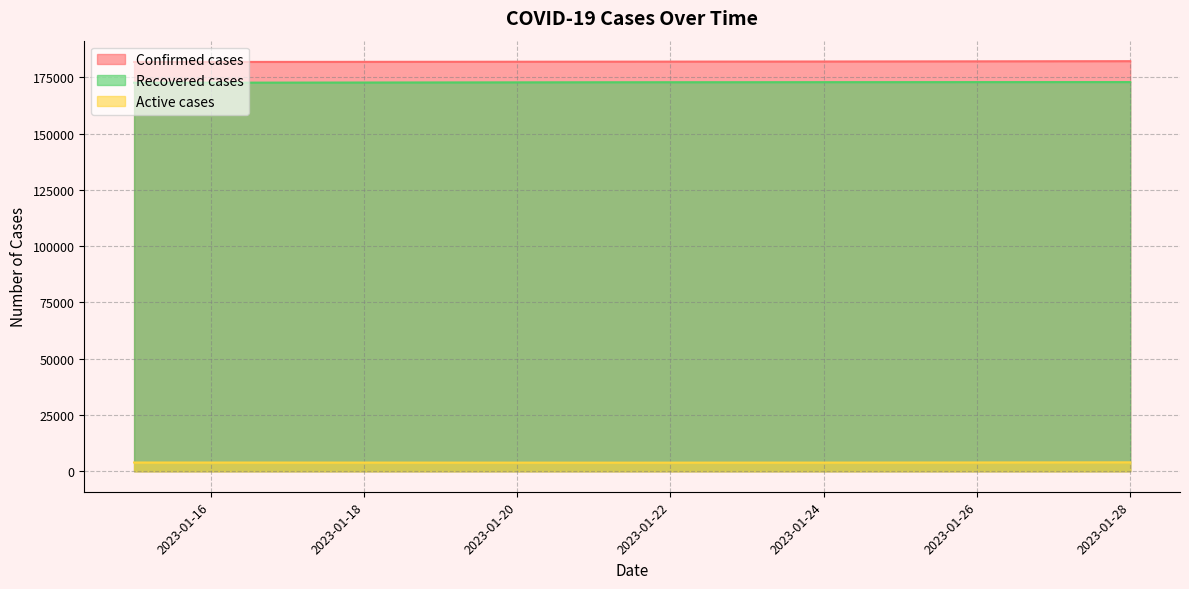

What is the lowest value of the Recovered cases series?

172630